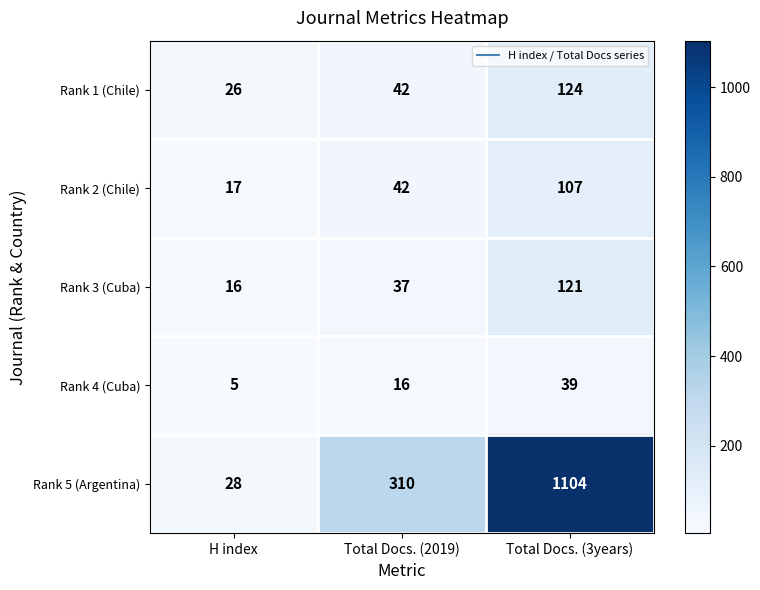

How many Rank 2 (Chile) values are between 17 and 107?

3